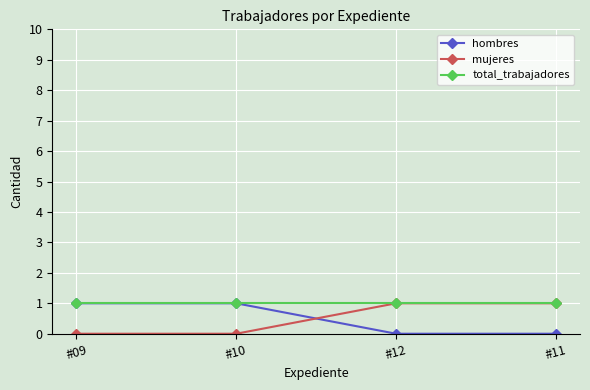

What are all the series names shown in the legend?

hombres, mujeres, total_trabajadores